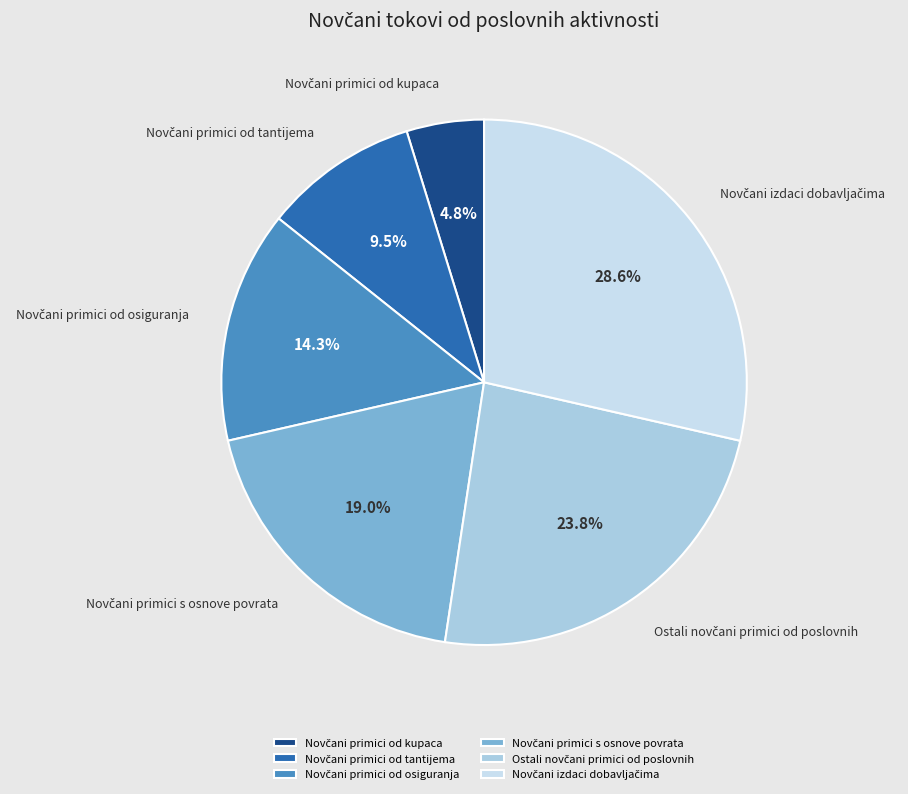

Is there any slice that represents more than half of the pie?

No